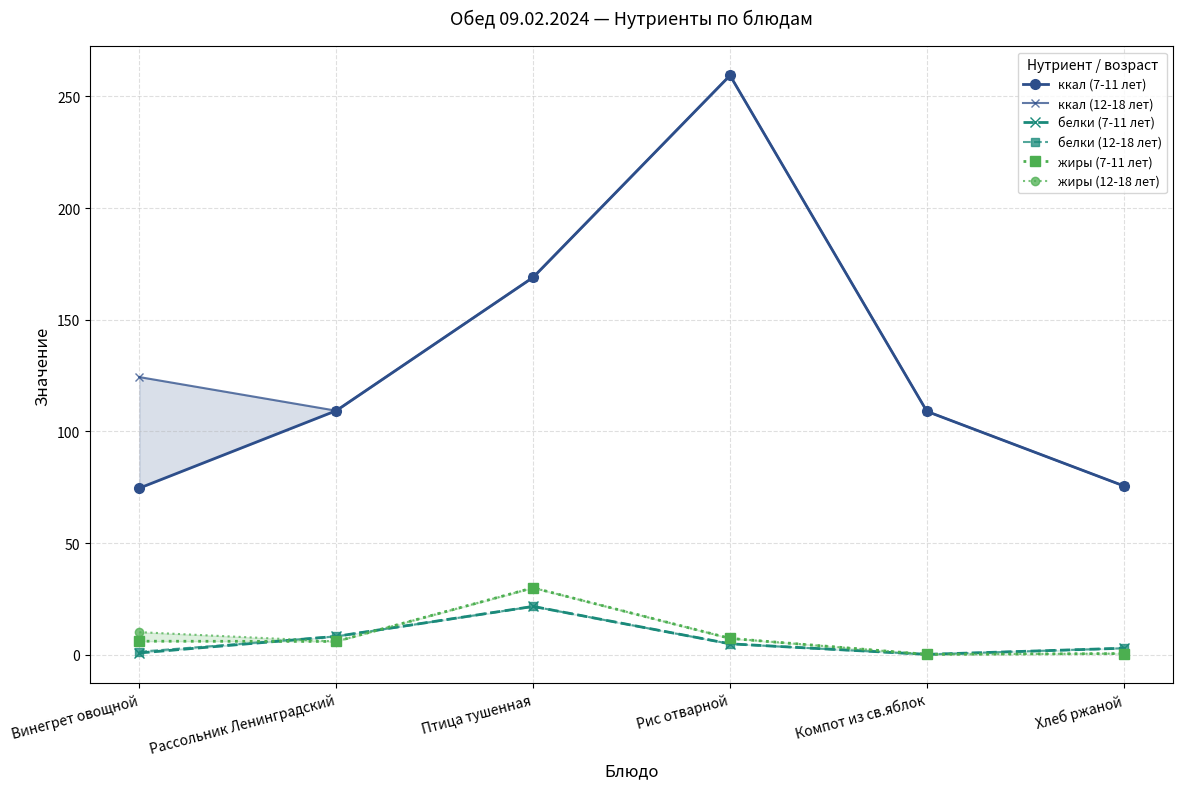

True or false: белки (12-18 лет) and ккал (7-11 лет) cross at least once.

False